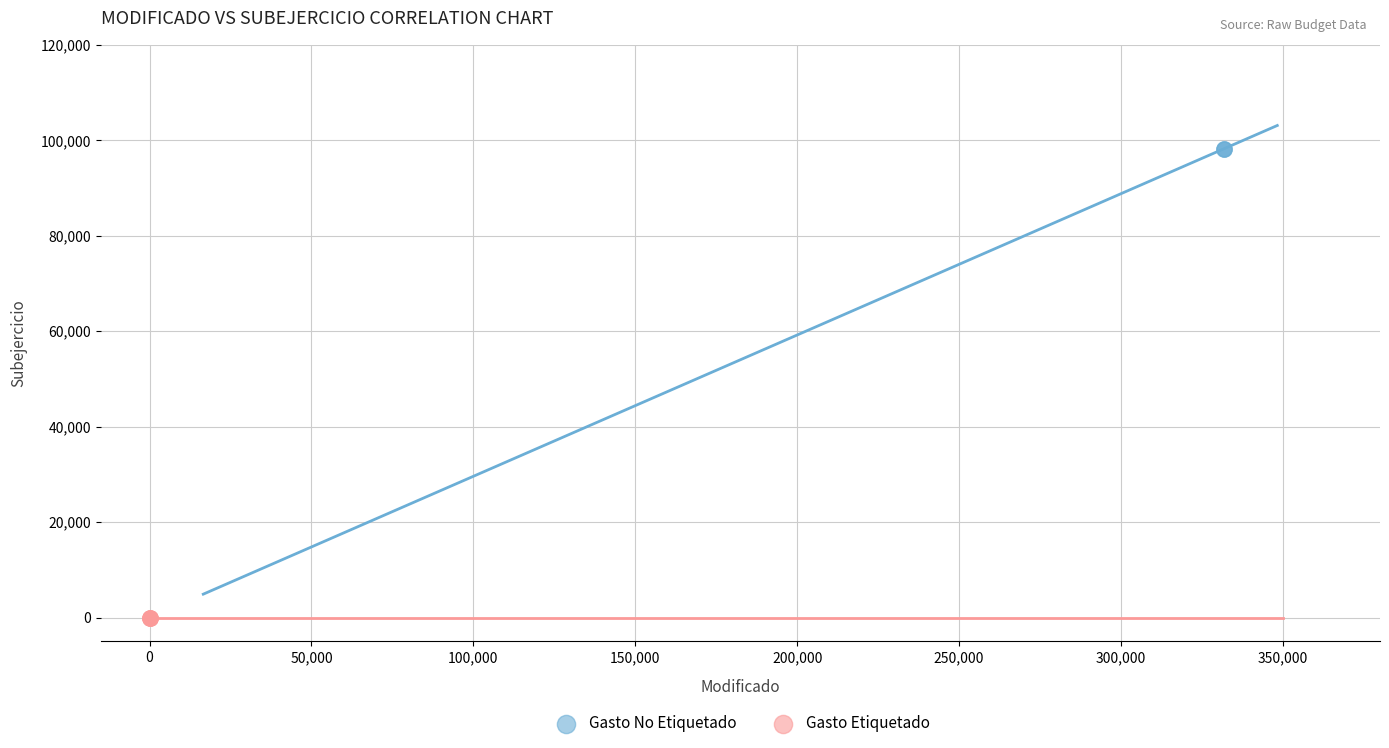

Which series reaches the minimum Y coordinate?

Gasto Etiquetado